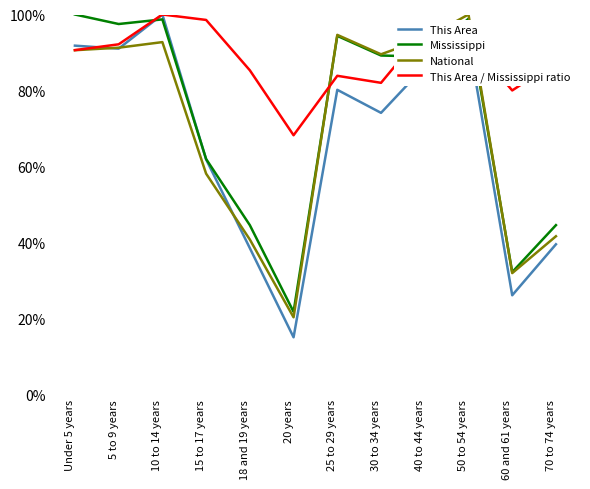

Is this an area chart (filled region under the line)?

No